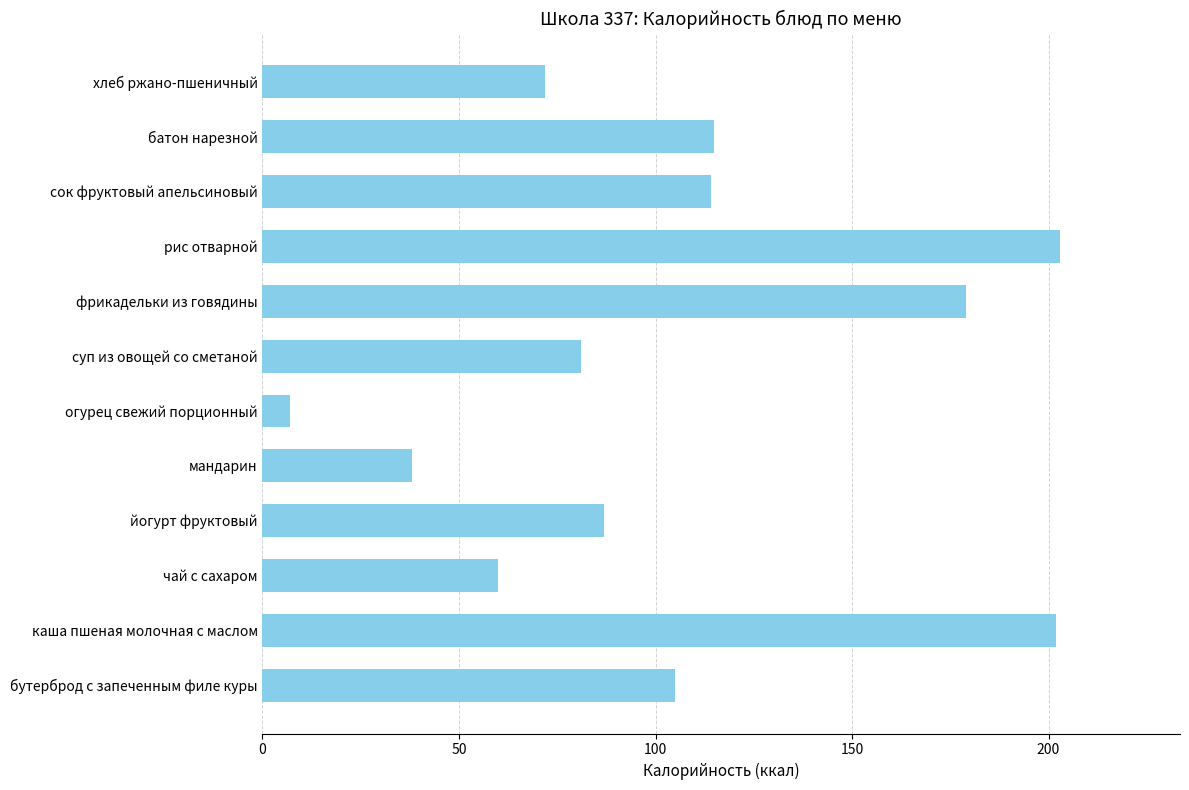

Reading bottom to top, list all the values displayed in this chart.

105	202	60	87	38	7	81	179	203	114	115	72